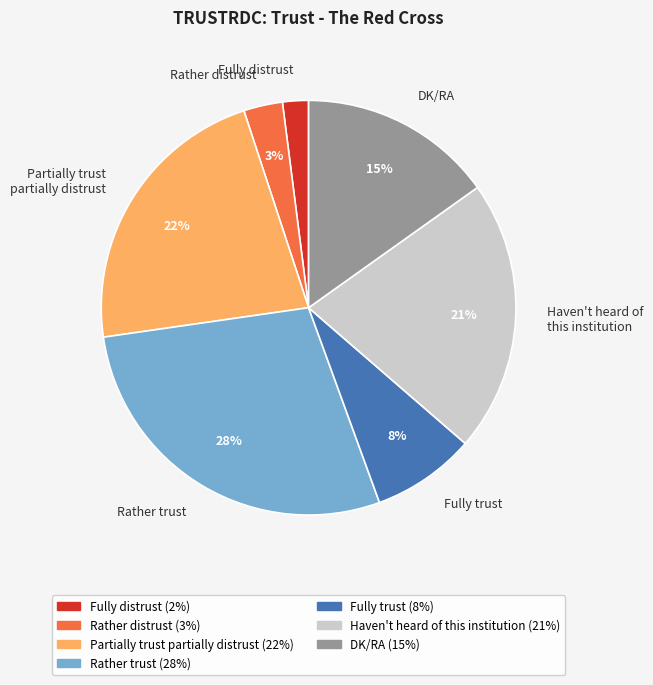

To the nearest percent, what is the average slice percentage?

14%